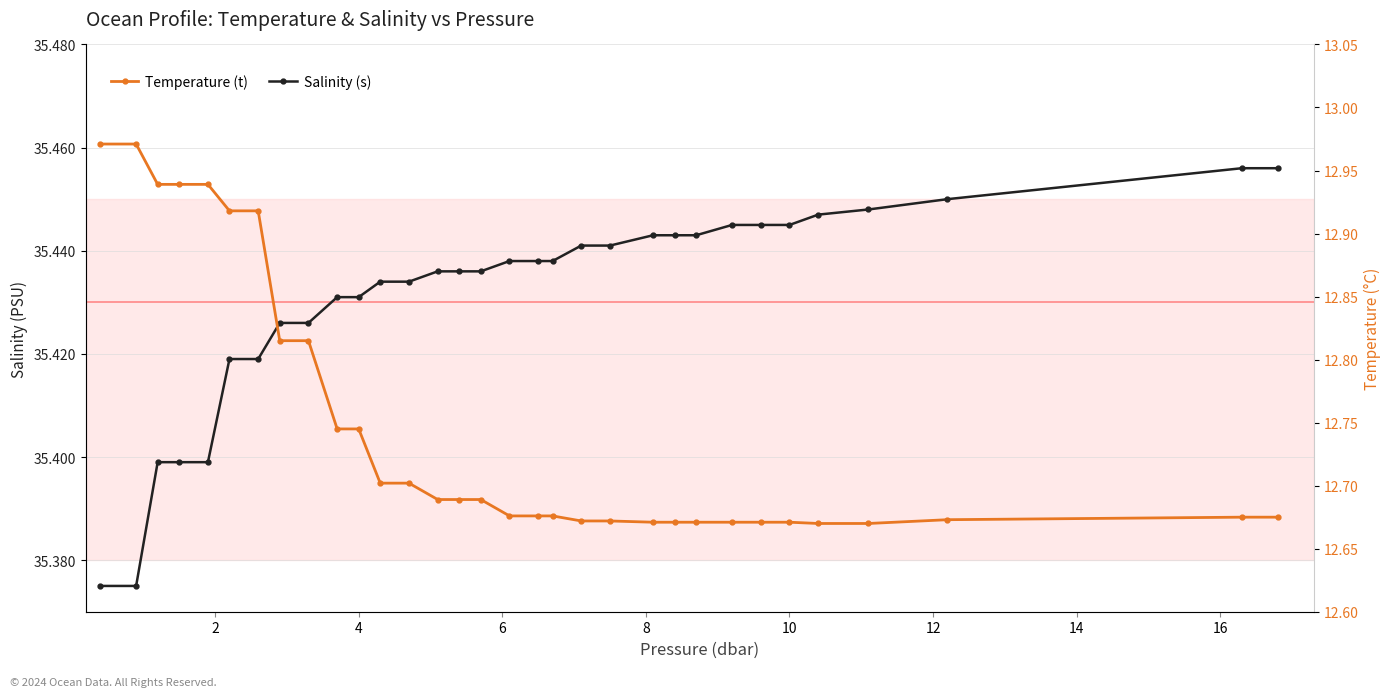

What is the difference between the maximum and minimum values in the Temperature (t) series?

0.3